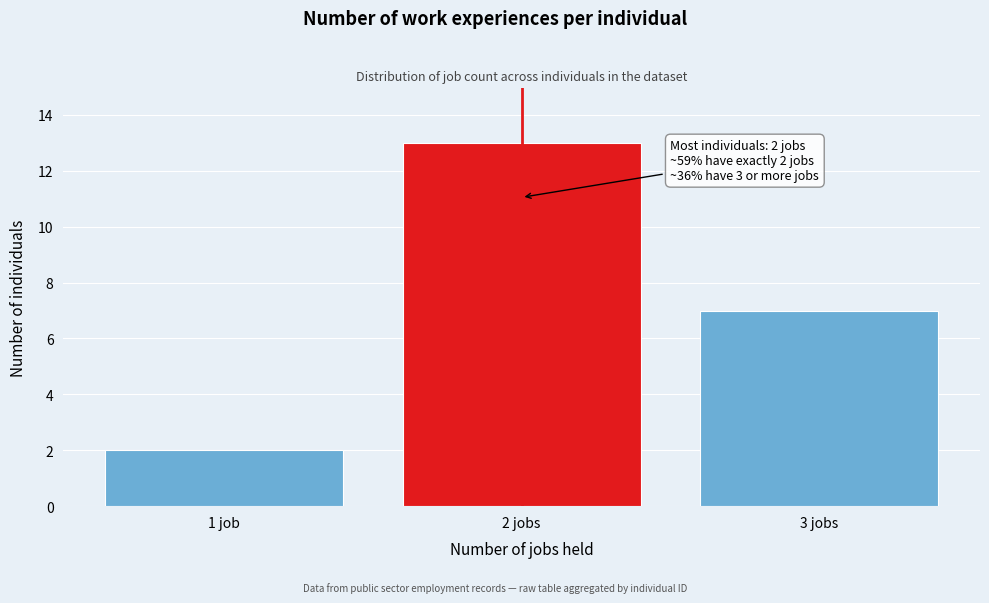

Reading right to left, what are all the values shown in this chart?

3 jobs=7	2 jobs=13	1 job=2